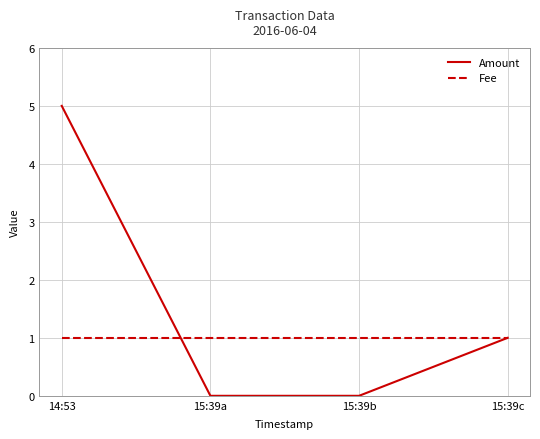

What is the sum of all Fee values?

4